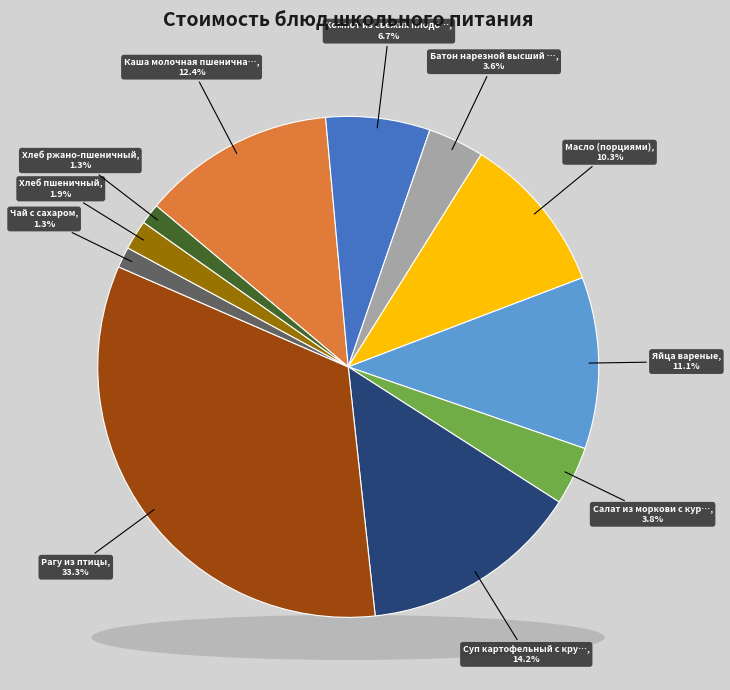

To the nearest percent, what is the average slice percentage?

9%